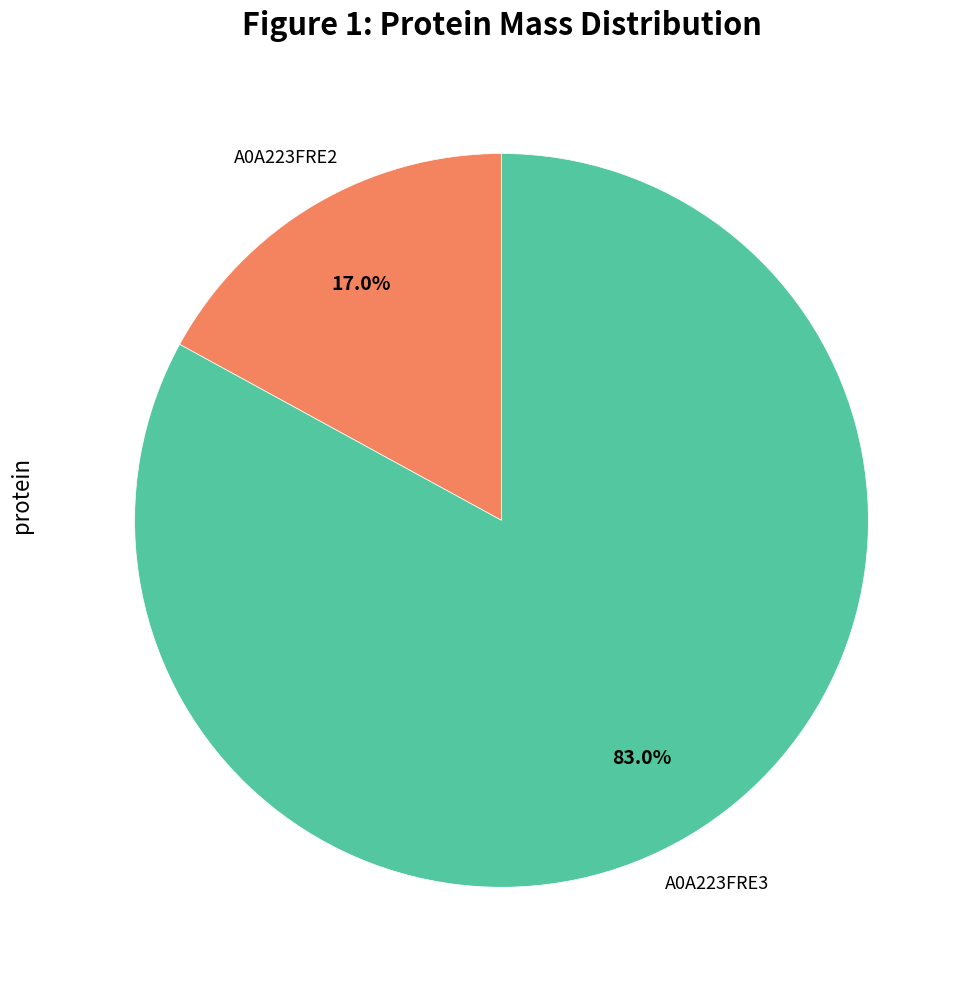

Does any single category account for the majority?

Yes